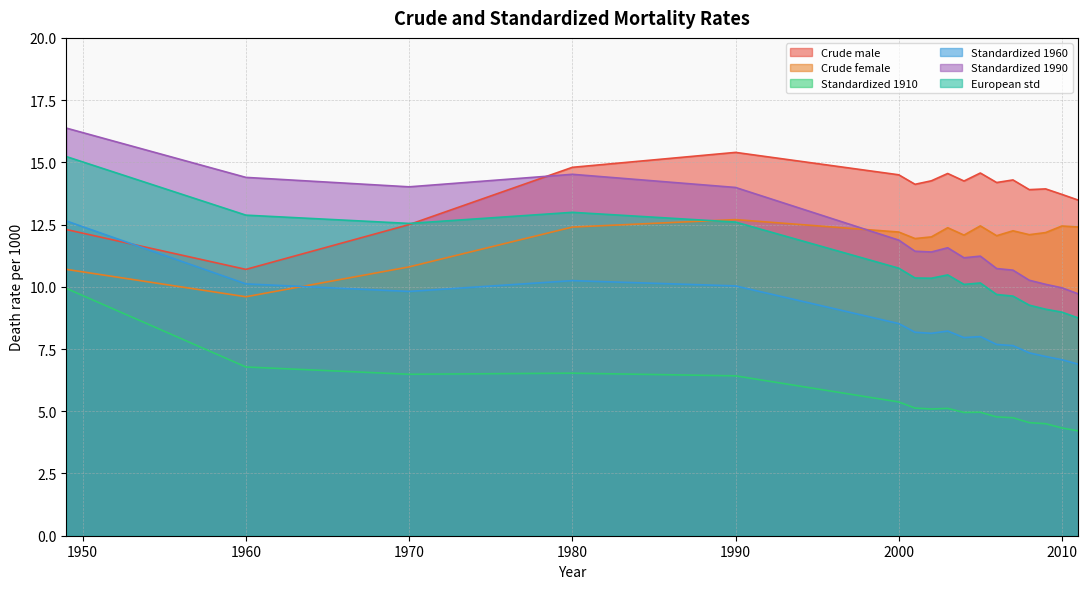

True or false: Crude female and Crude male cross at least once.

False